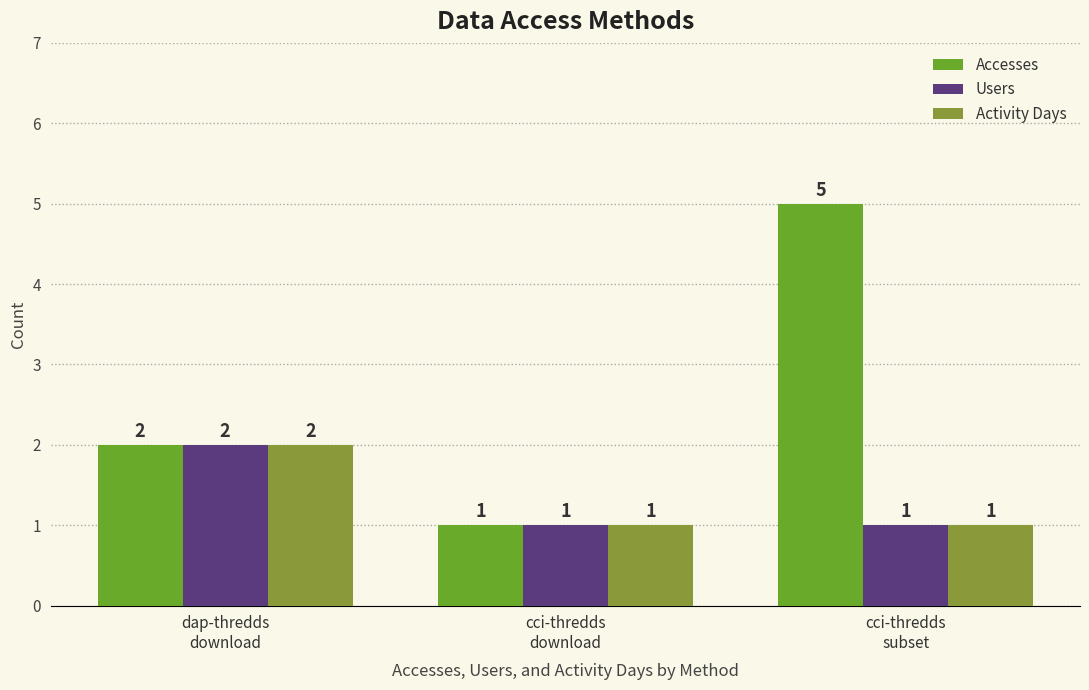

What is the difference between the Users values at cci-thredds
download and dap-thredds
download?

1